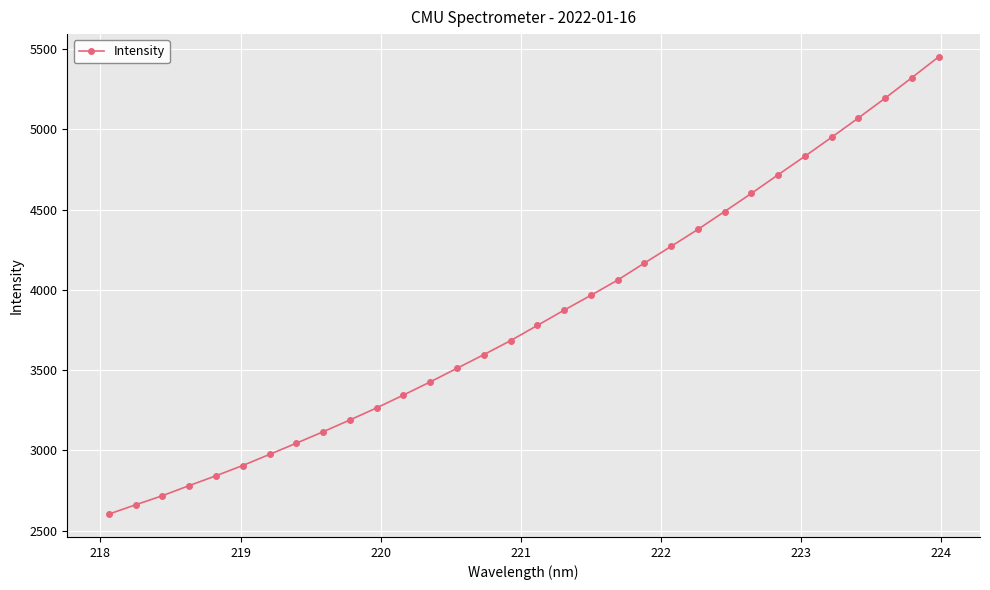

What is the difference between the maximum and minimum values?

2847.3